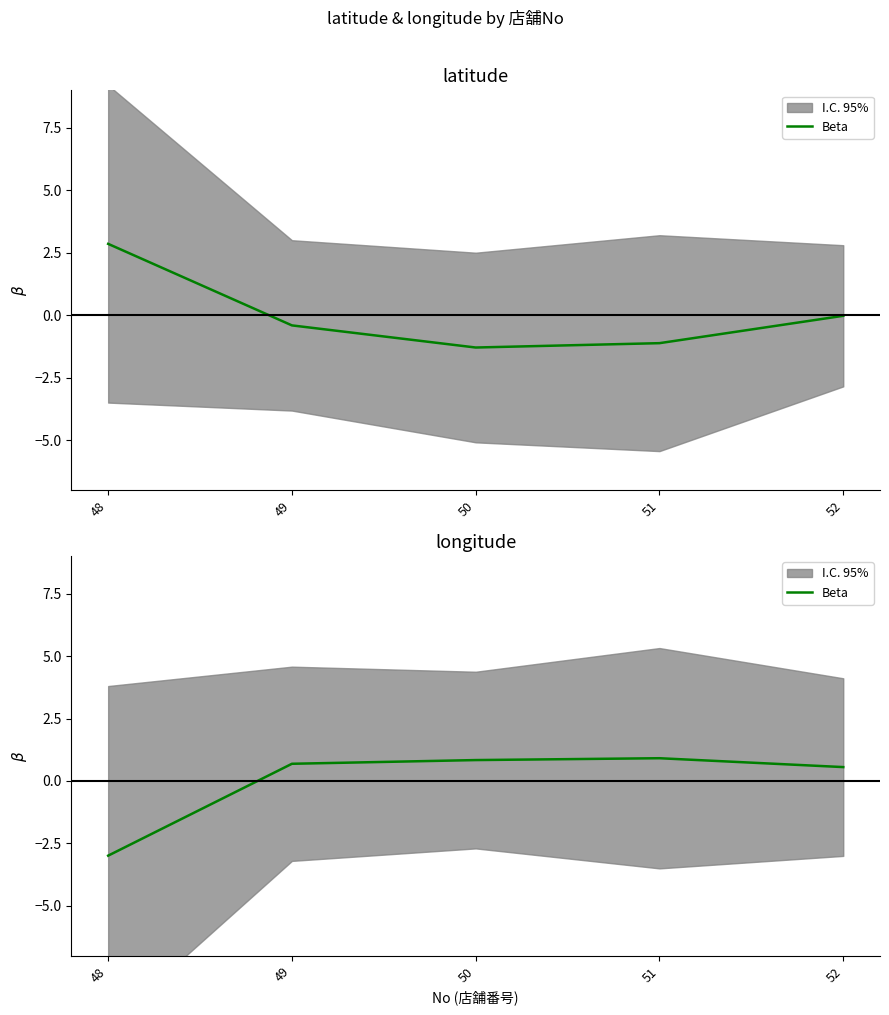

What is the smallest value displayed?

-3.0